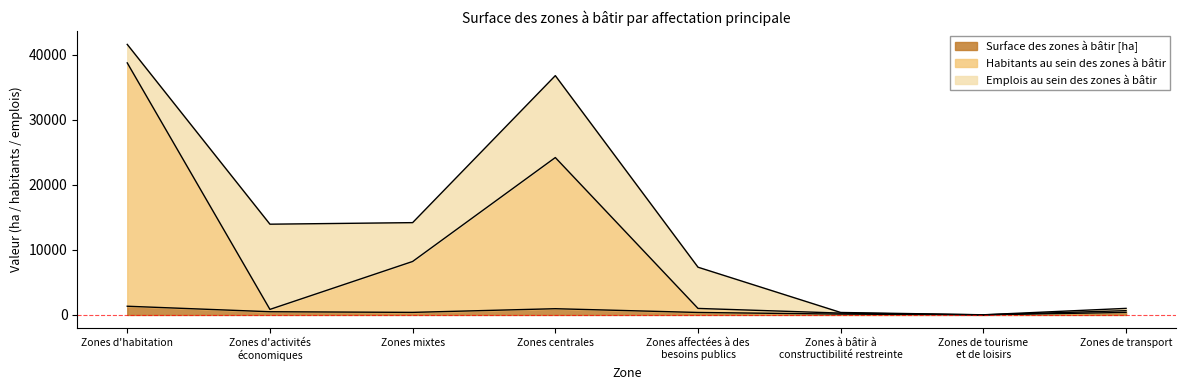

What is the difference between the highest and lowest values at Zones à bâtir à
constructibilité restreinte?

156.0